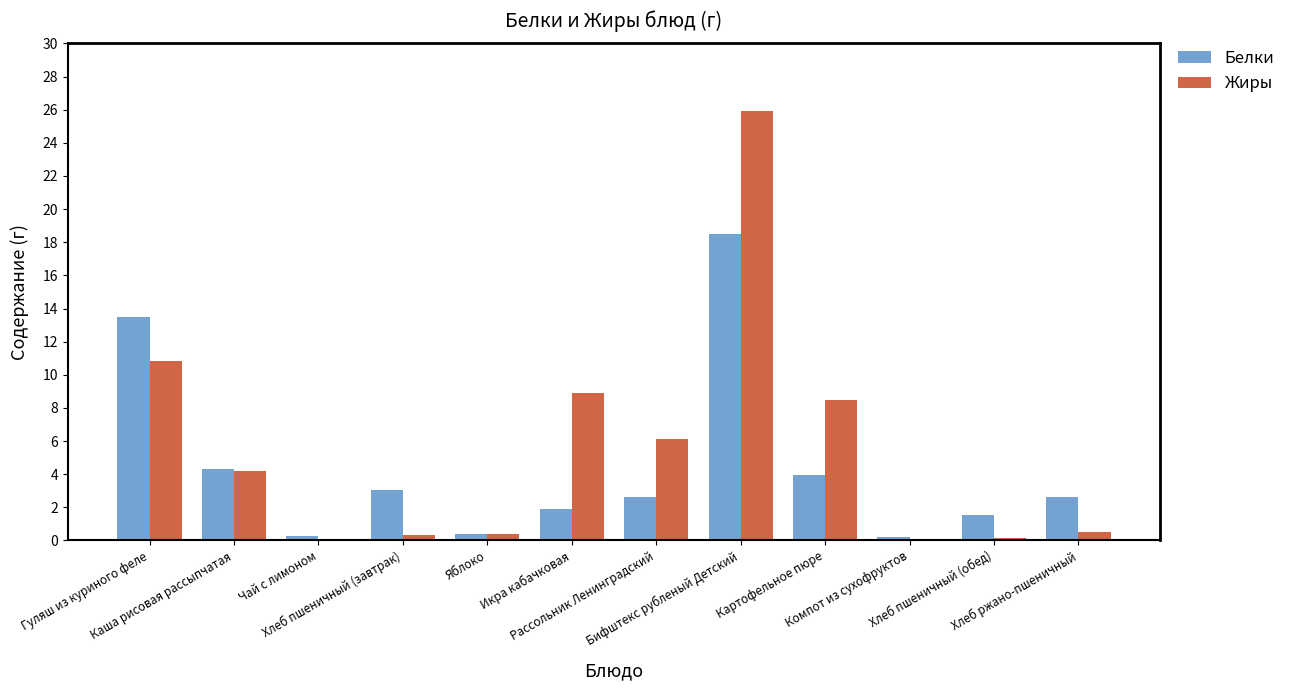

Is the value of Белки at Гуляш из куриного феле greater than the value of Жиры at Хлеб пшеничный (обед)?

Yes